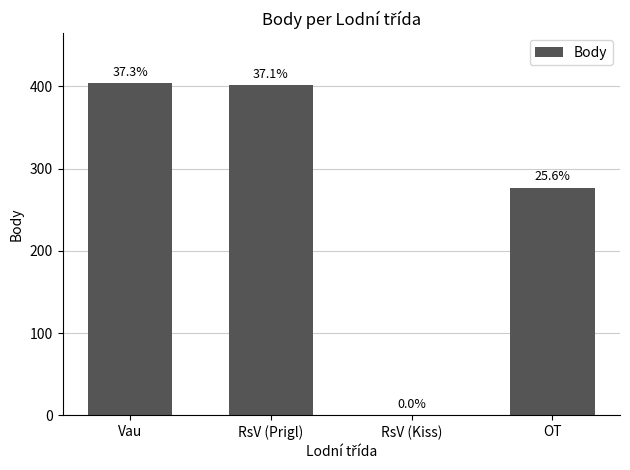

What is the label of the 3rd bar from the left?

RsV (Kiss)